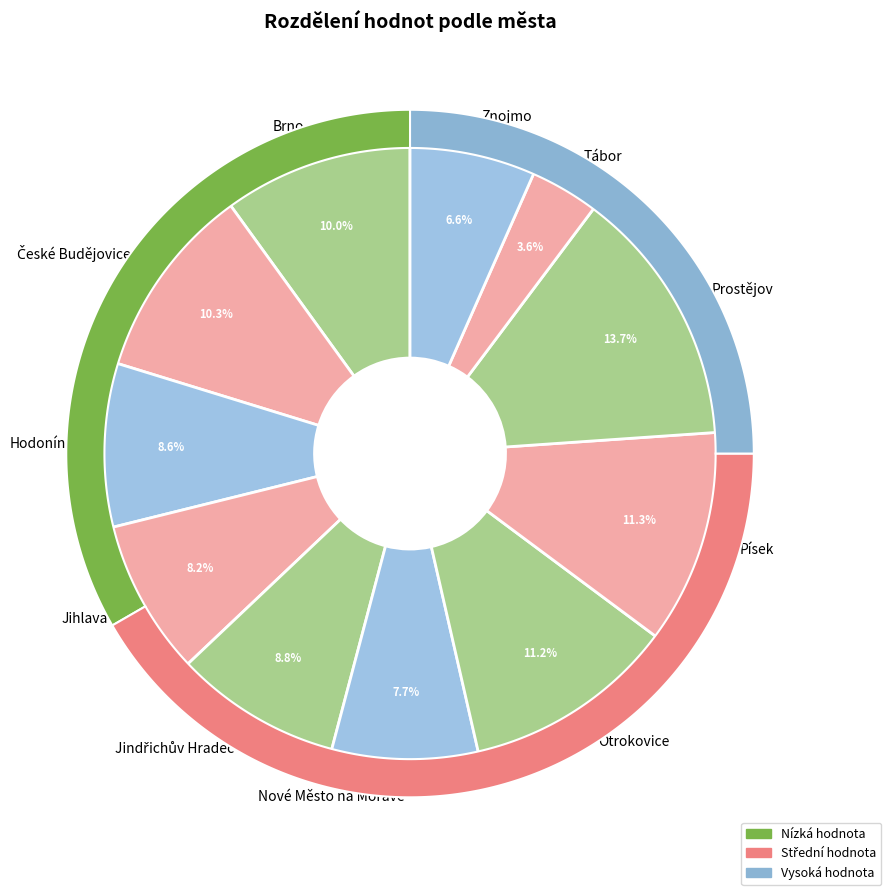

What is the ratio of the value at Hodonín to the value at Tábor?

2.4